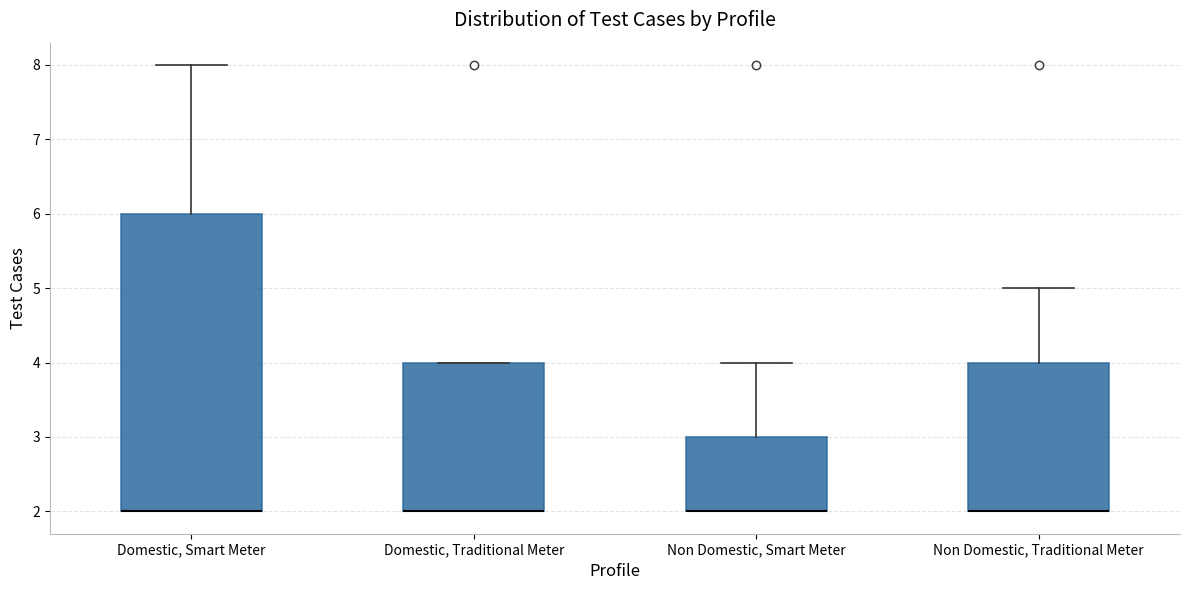

Comparing the boxes themselves (not the whiskers), which one is the tallest?

Domestic, Smart Meter